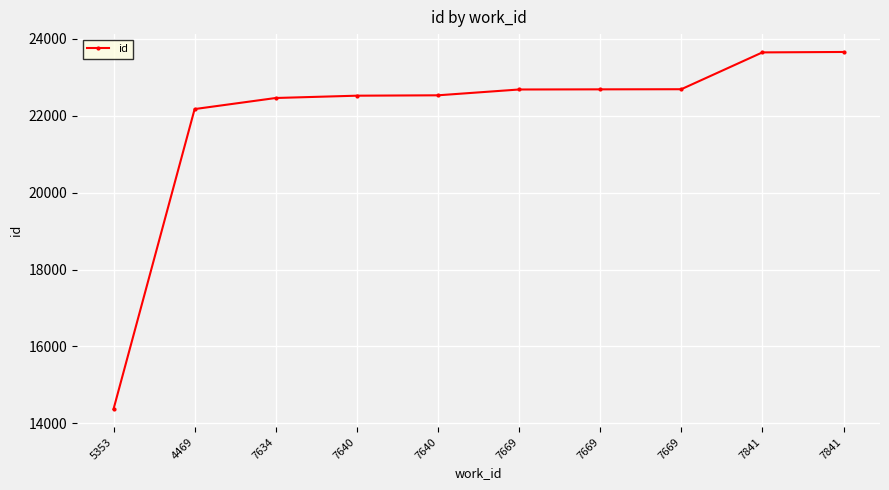

Reading left to right, transcribe all the data shown in this chart.

14371	22174	22462	22522	22532	22683	22687	22690	23648	23659